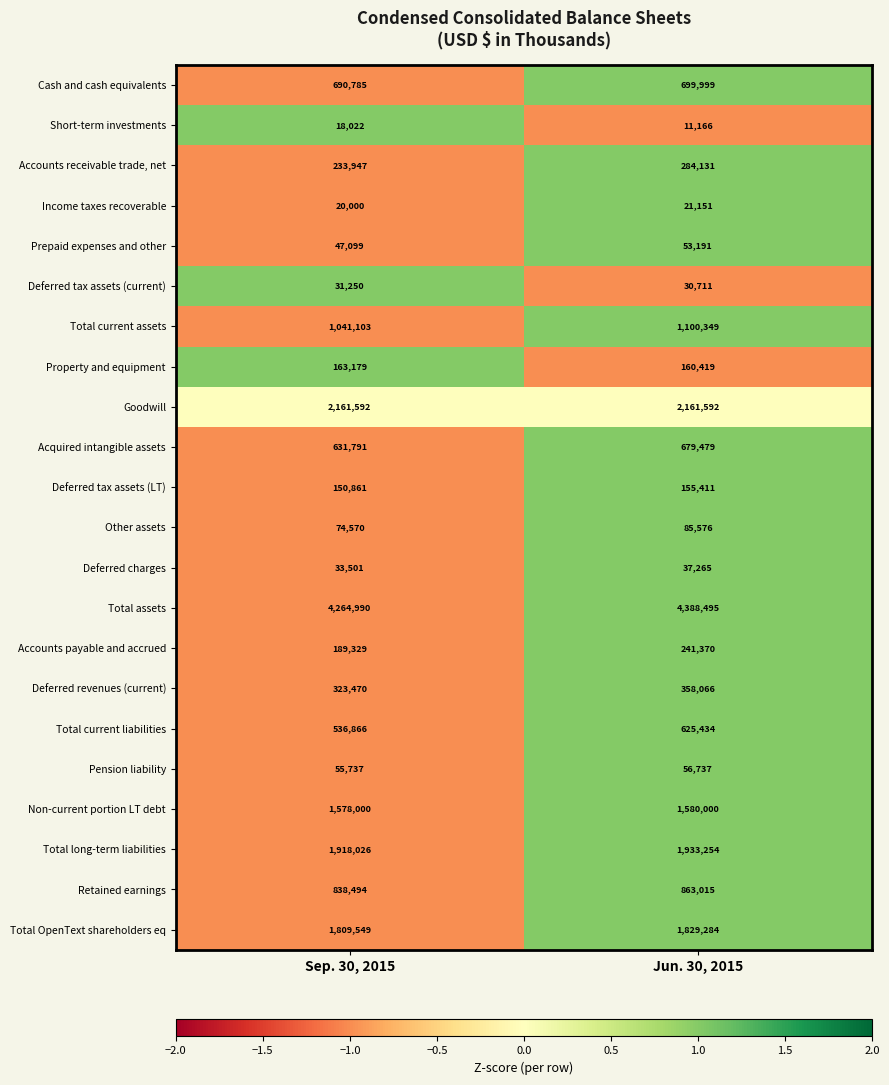

What is the maximum value shown in the chart?

4388495